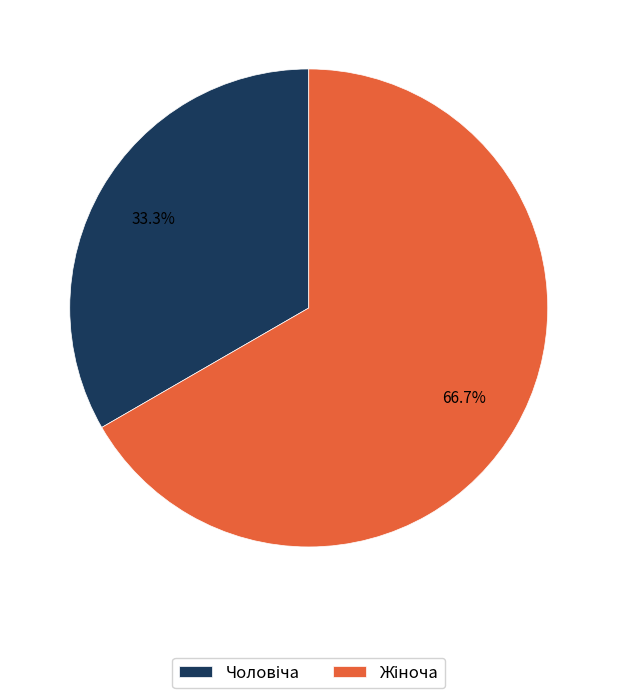

Does any single category account for the majority?

Yes